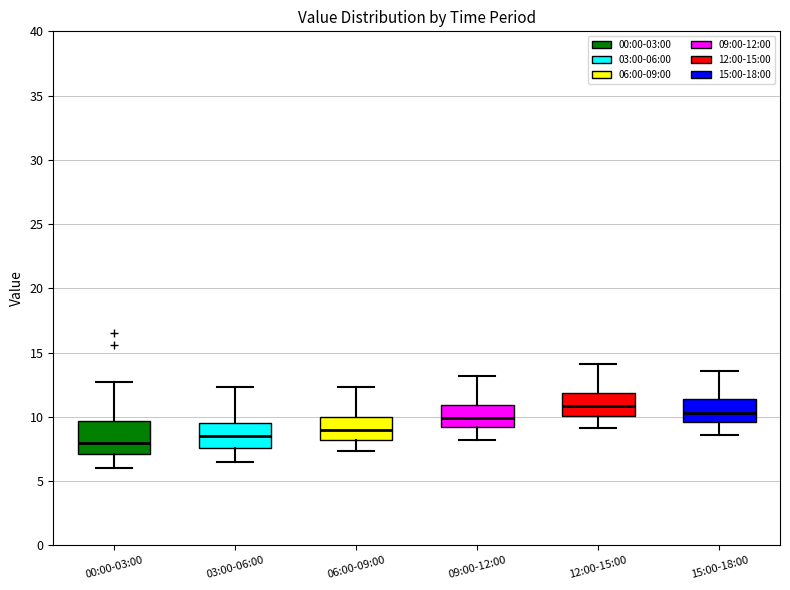

Where does the upper whisker of the box for 15:00-18:00 end on the y-axis? The values are not printed on the chart, so give them approximately, as read against the axis.

13.5